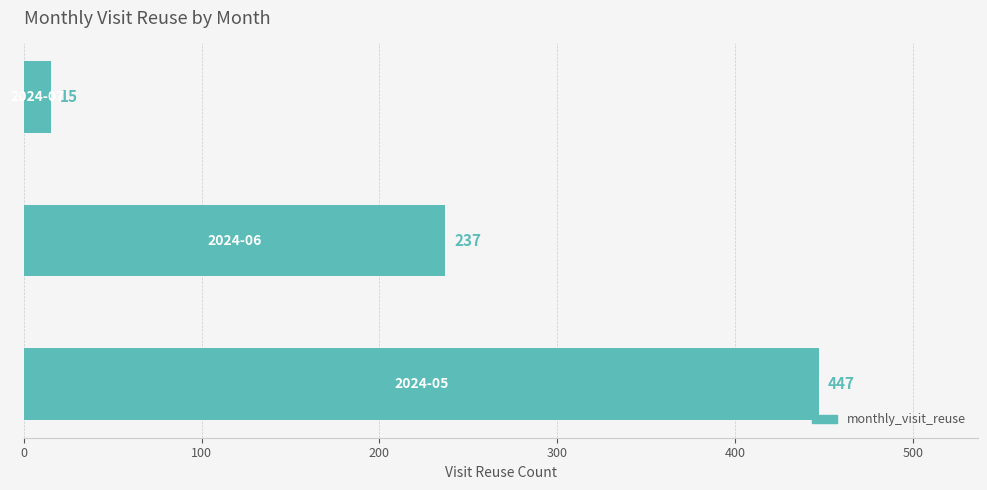

What is the difference between the maximum and second lowest values?

210